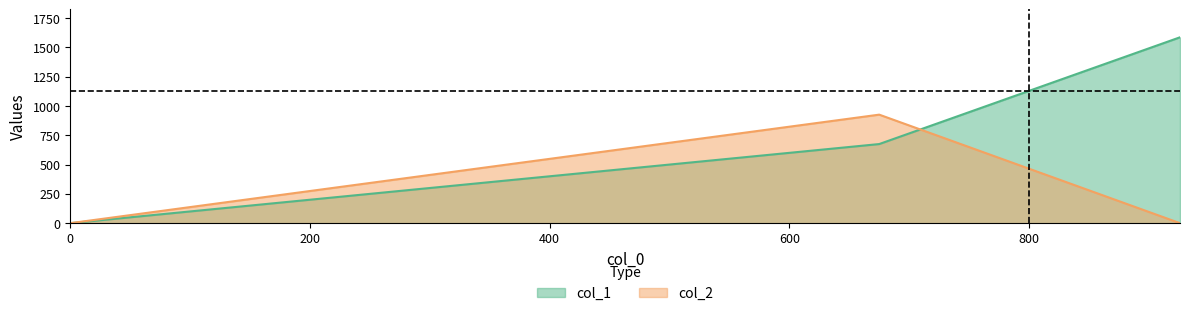

At which category is the sum across all series the highest?

675